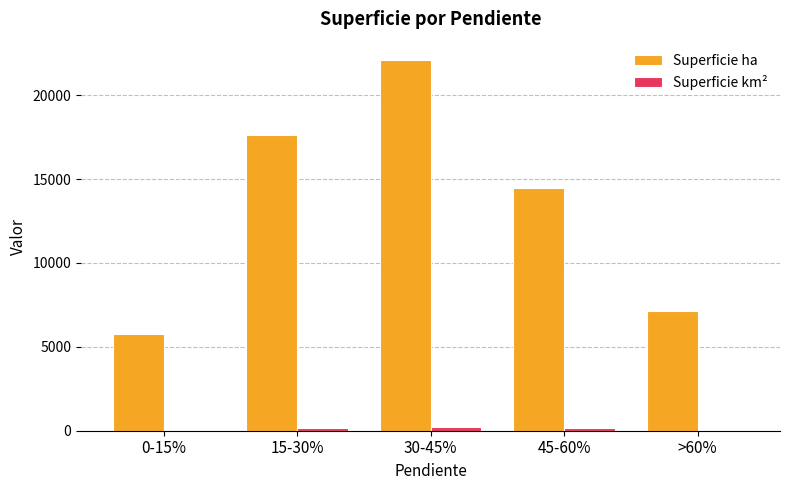

Which series has the largest total across all categories?

Superficie ha